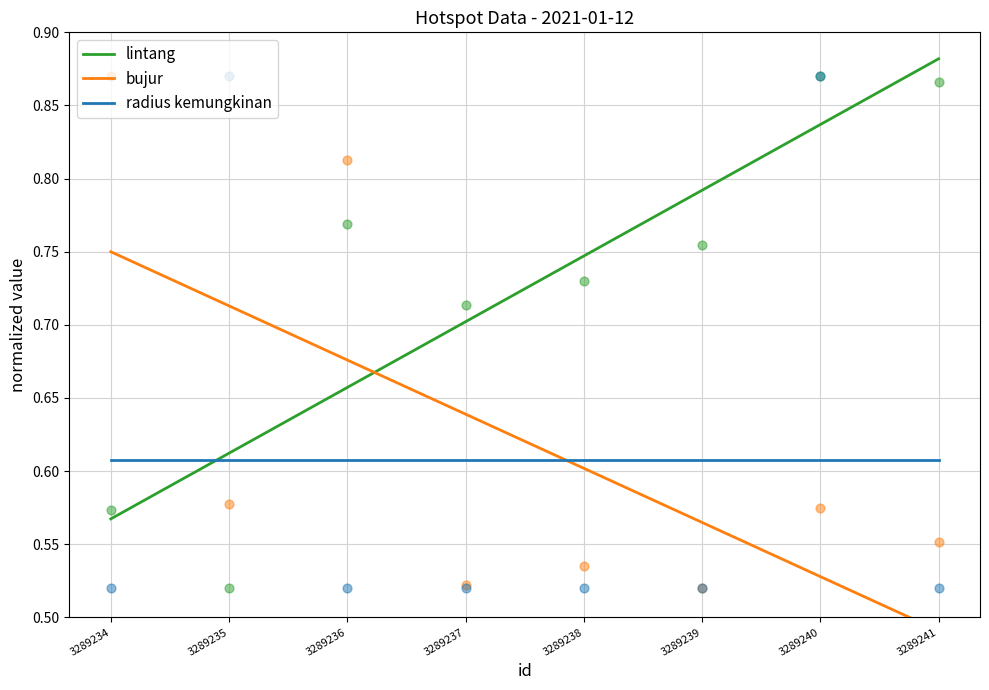

Which series contains the highest Y value?

lintang